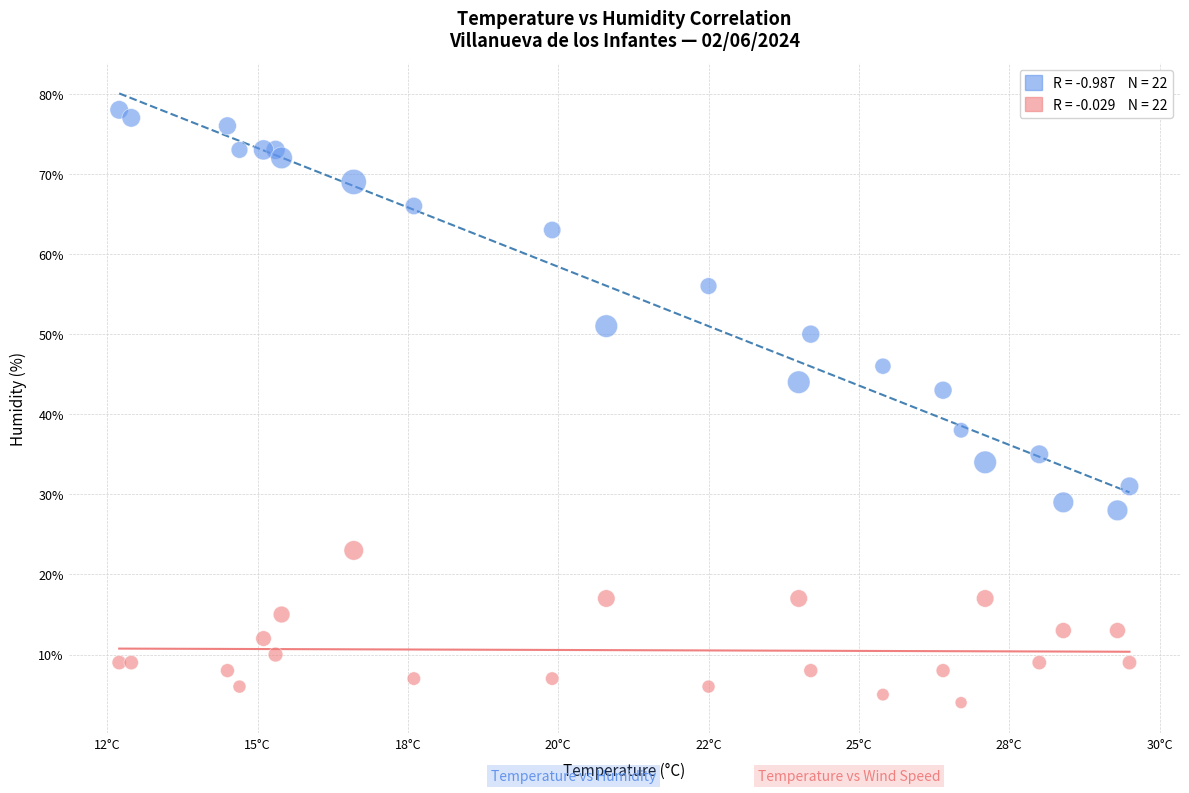

Across all series, what Y value is closest to 41?

43